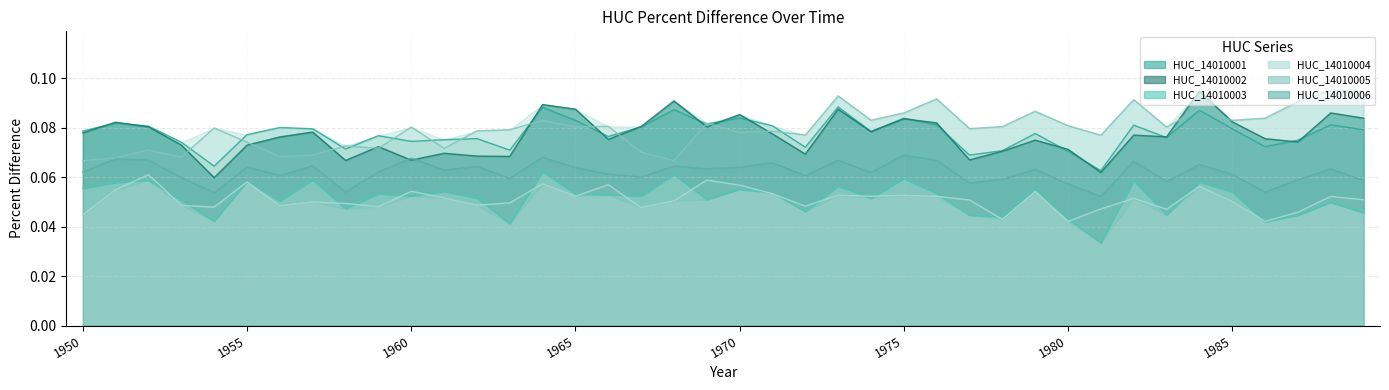

List the series in order of their peak value, highest first.

HUC_14010005 line, HUC_14010002 line, HUC_14010001 line, HUC_14010006 line, HUC_14010003 line, HUC_14010004 line